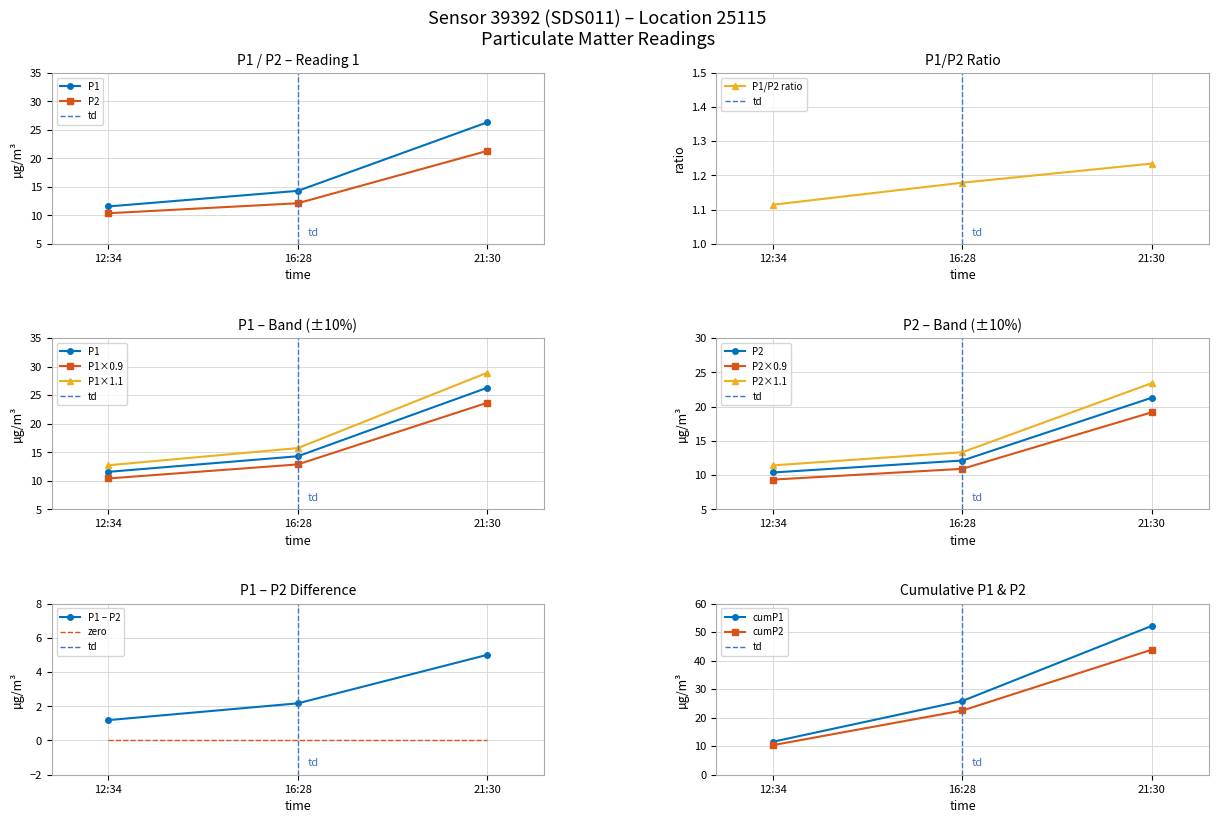

List the series in order of their overall mean, highest first.

P1, P2